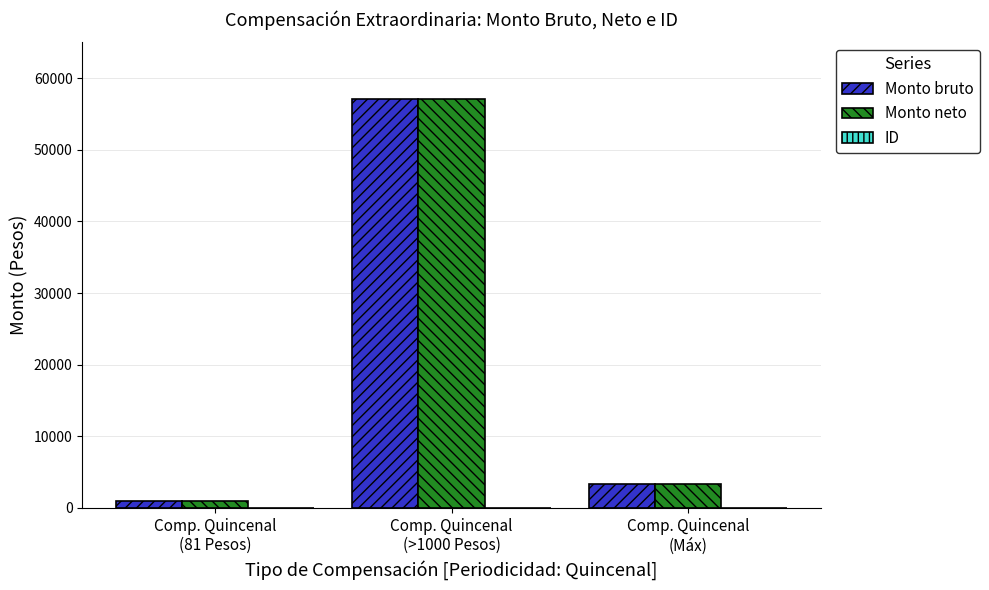

What is the sum of all Monto bruto values?

61370.6